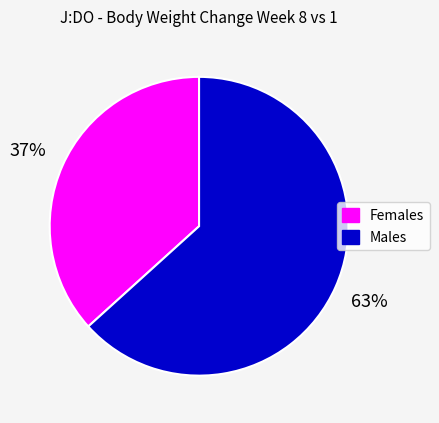

Is there a majority slice in this chart?

Yes